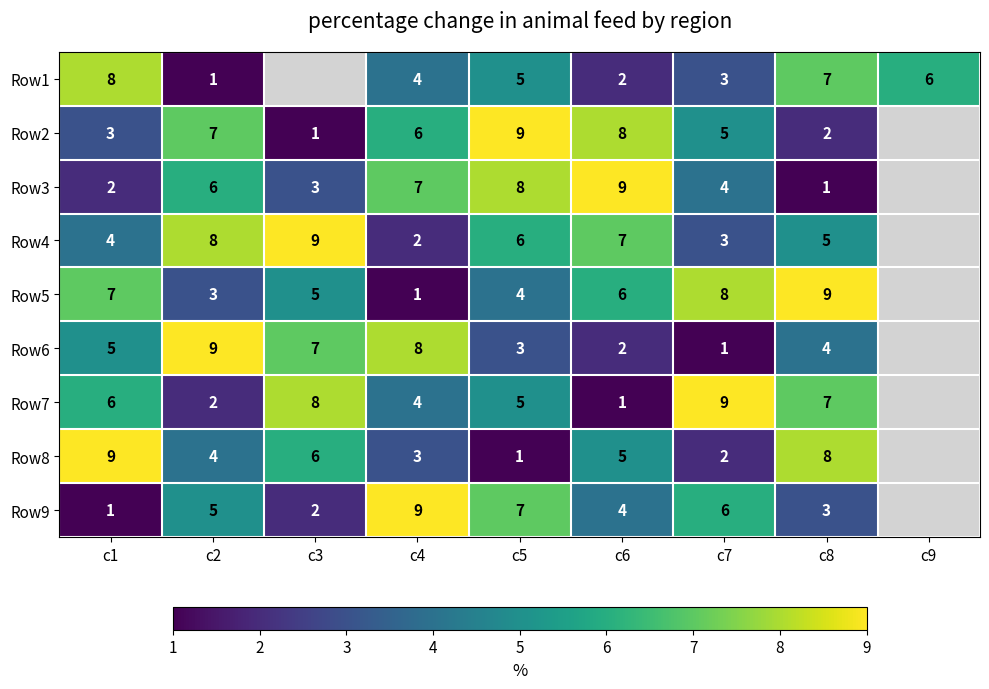

Which has a higher value, c4 or c1?

c1